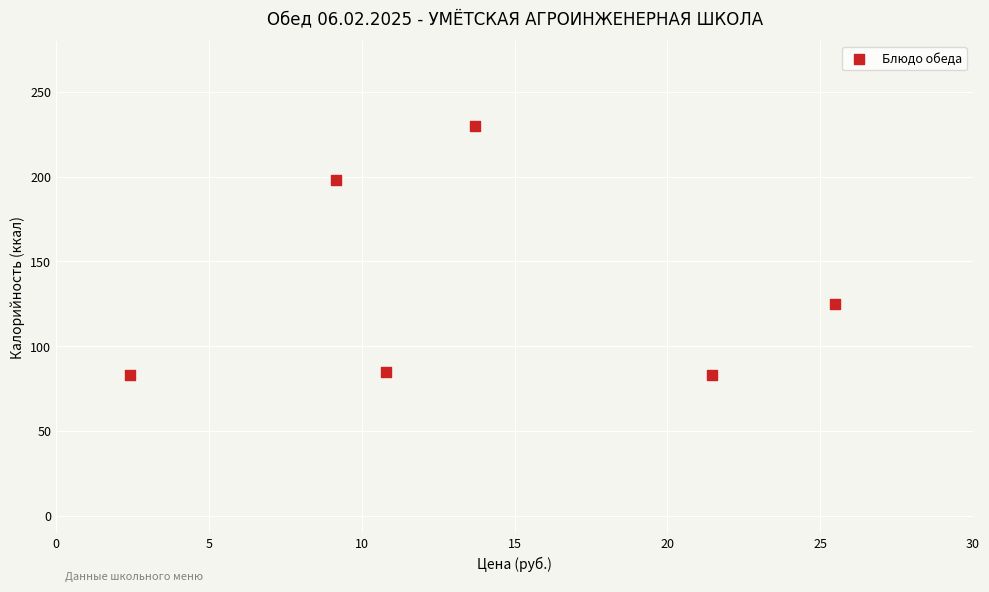

What is the average Y value?

134